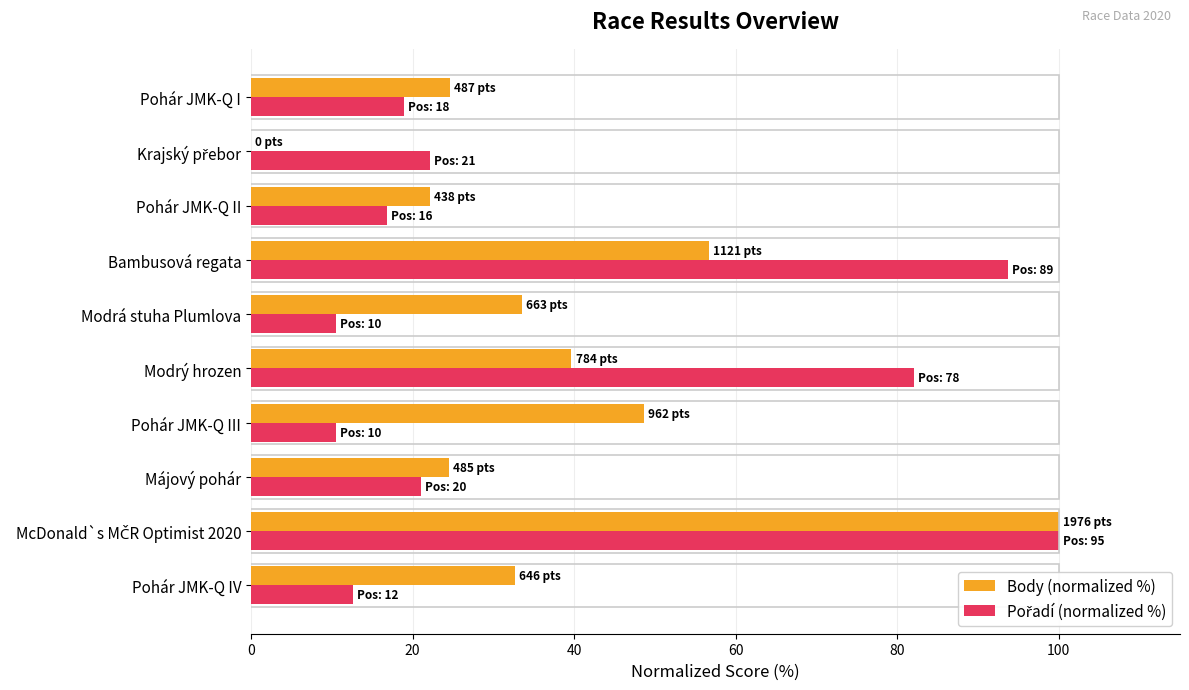

What is the sum of all Body (normalized %) values?

382.7